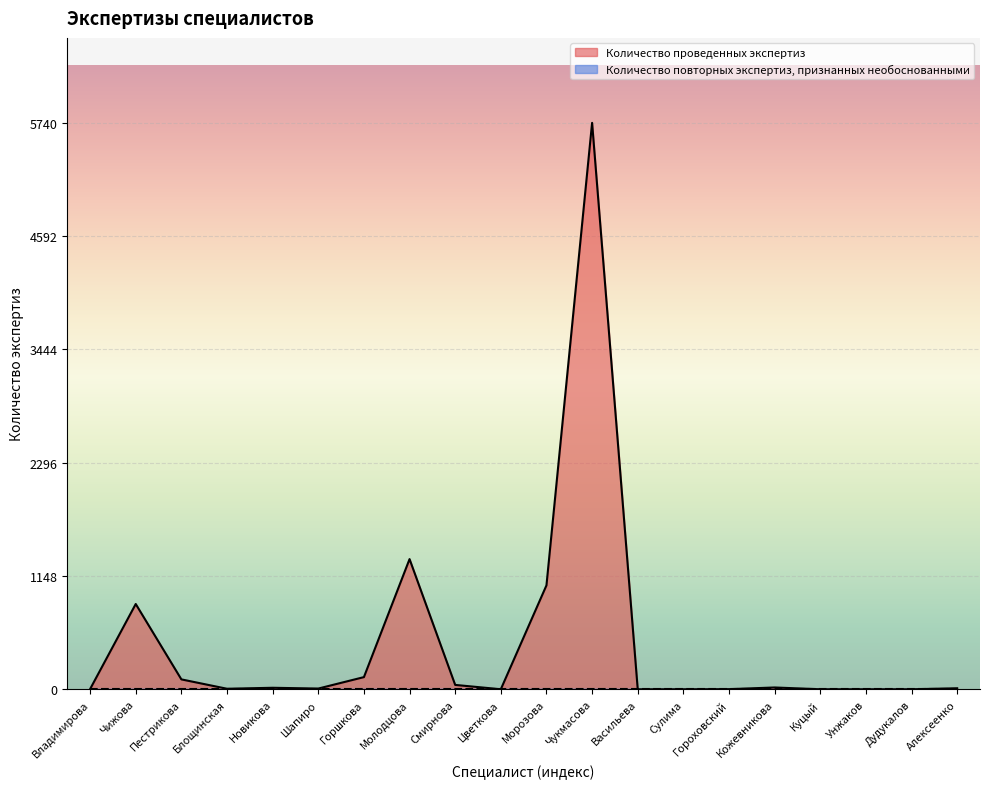

What is the difference between the maximum and second lowest values?

5740